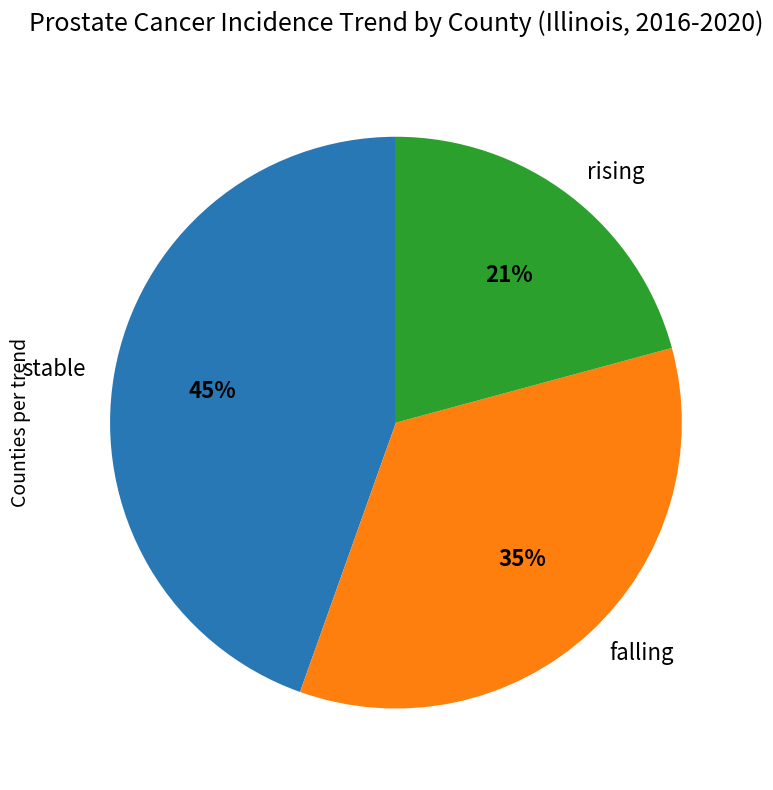

Count the number of slices in the pie.

3